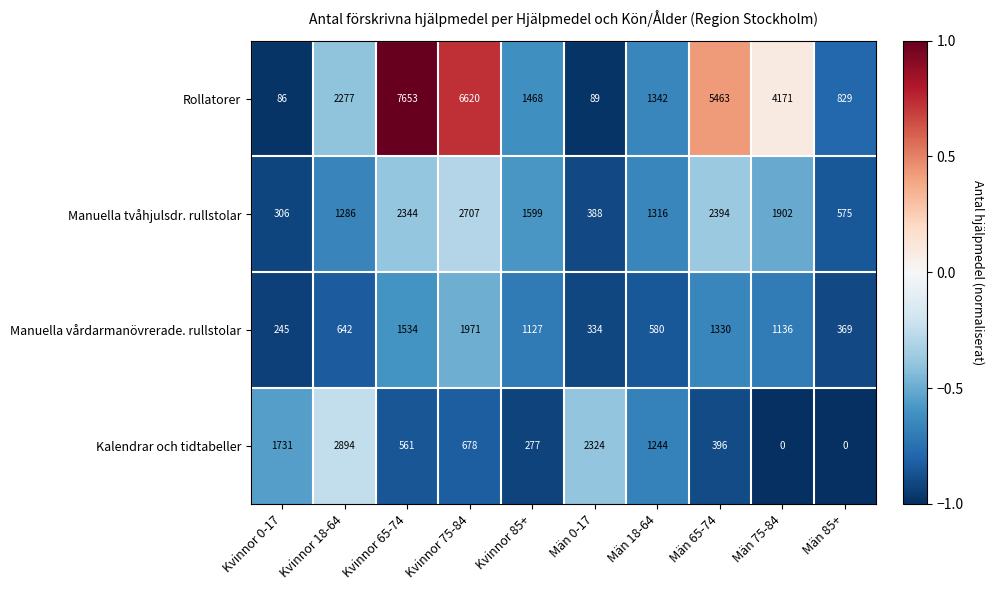

What is the difference between the second highest and second lowest values in the Kalendrar och tidtabeller series?

2324